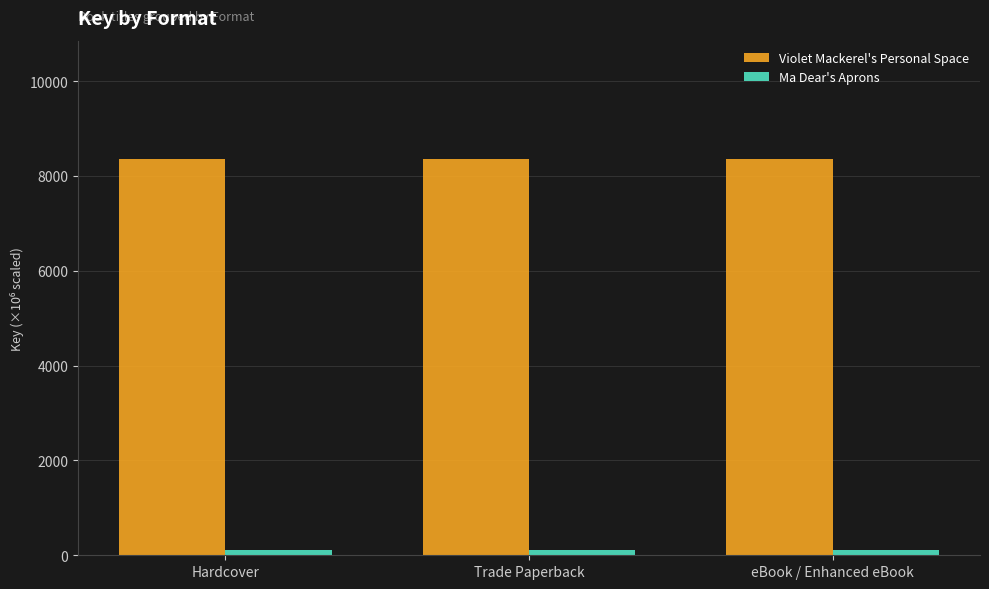

What is the lowest value of the Violet Mackerel's Personal Space series?

8347.6